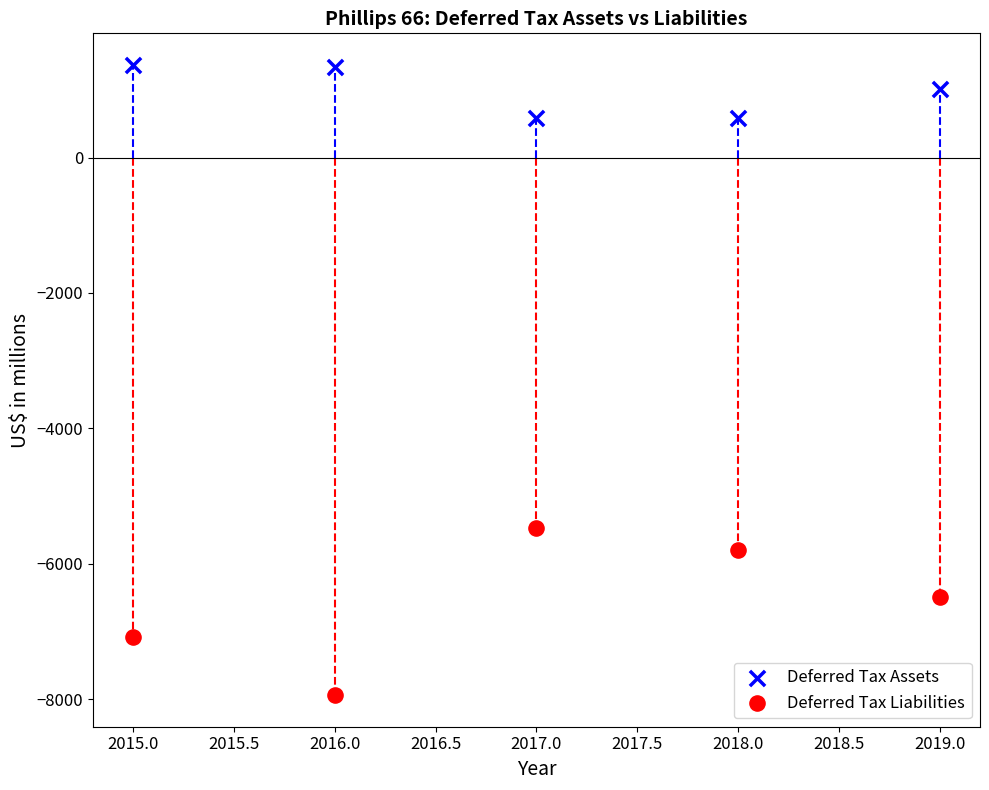

Which series reaches the maximum Y coordinate?

Deferred Tax Assets